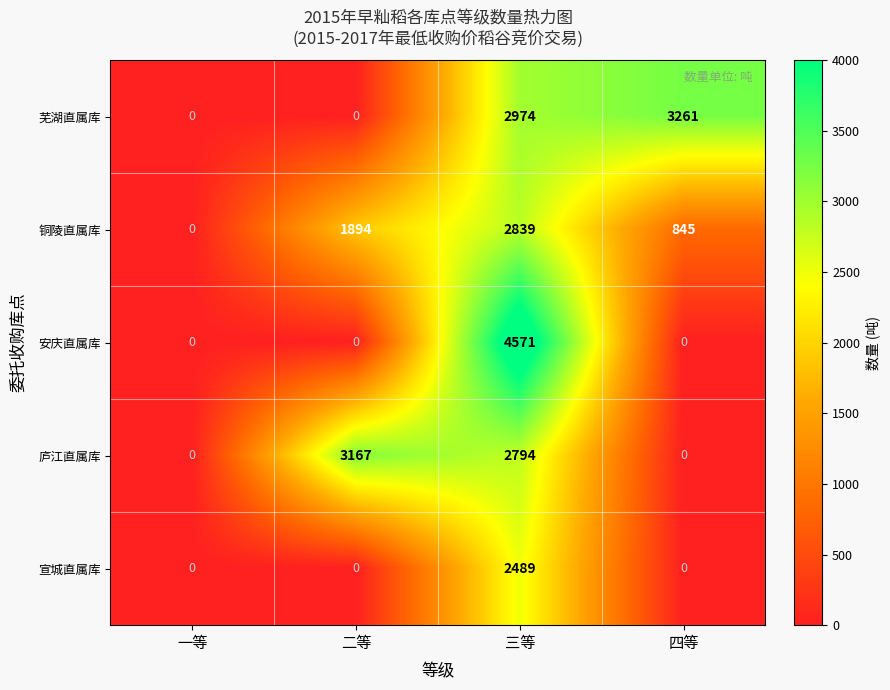

Which series has the largest total across all categories?

芜湖直属库